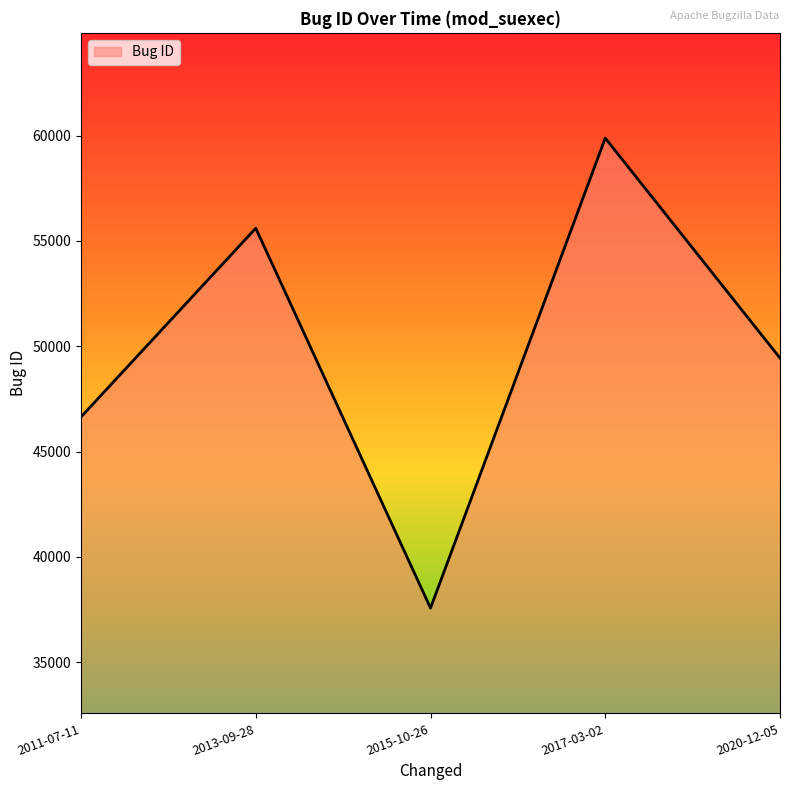

What is the change in value from 2011-07-11 to 2015-10-26?

-9080